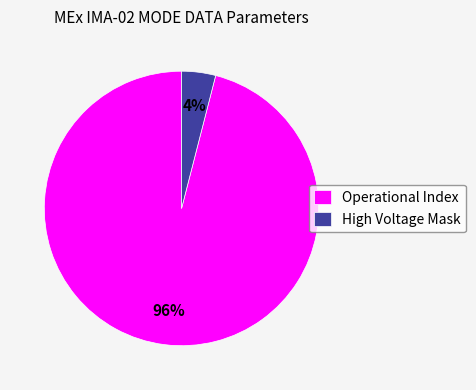

To the nearest percent, what is the combined percentage of Operational Index and High Voltage Mask?

100%